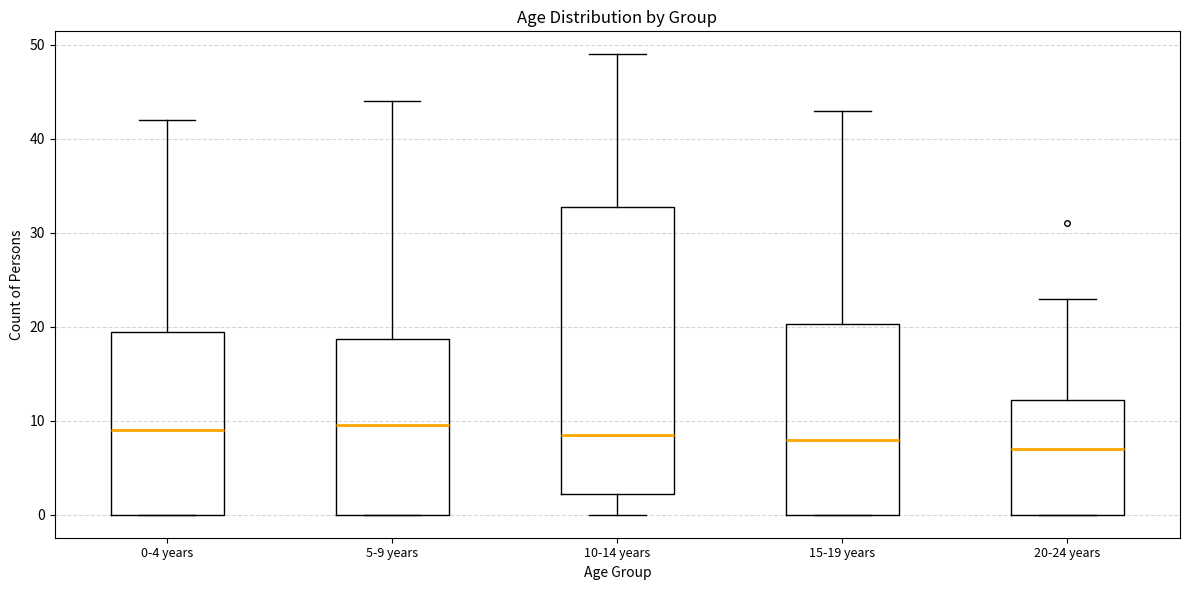

Reading left to right, read every box against the y-axis: the position of its median line, the range the box covers, and the ends of its whiskers. The values are not printed on the chart, so give them approximately, as read against the axis.

0-4 years: median 9, box 0 to 20, whiskers 0 to 42
5-9 years: median 10, box 0 to 19, whiskers 0 to 44
10-14 years: median 9, box 2 to 33, whiskers 0 to 49
15-19 years: median 8, box 0 to 20, whiskers 0 to 43
20-24 years: median 7, box 0 to 12, whiskers 0 to 23